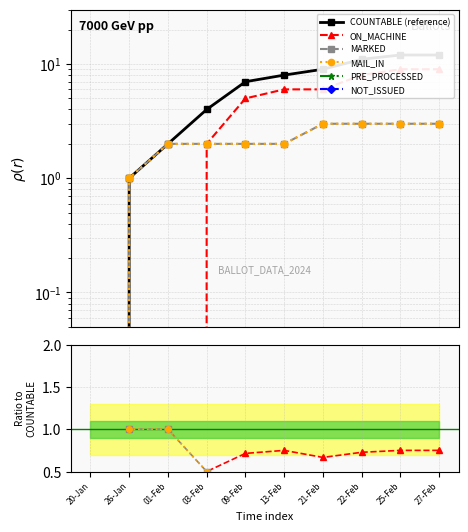

What is the difference between the maximum and minimum values in the COUNTABLE (reference) series?

12.0